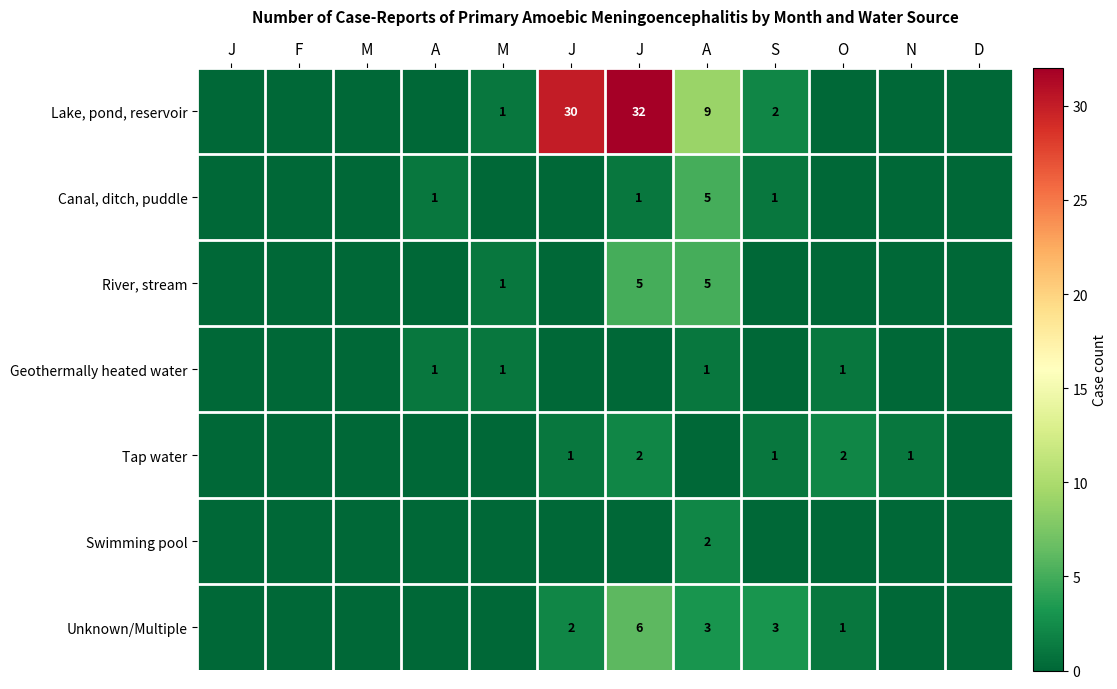

Between O and N, which series saw the biggest shift?

Geothermally heated water